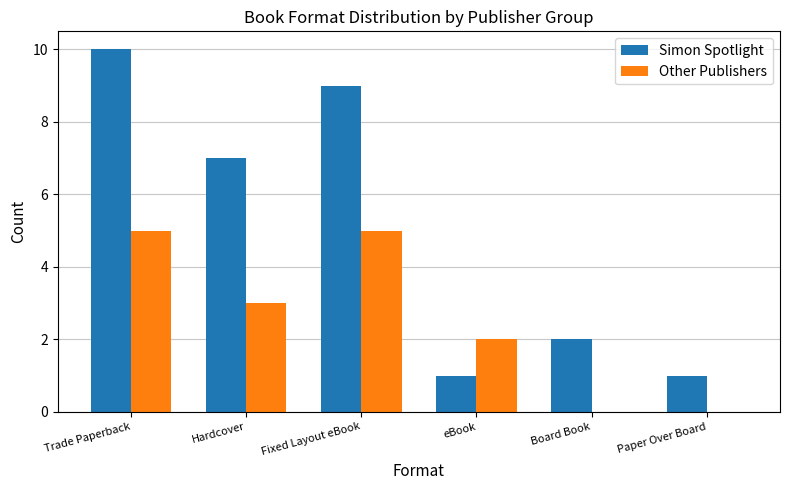

How many series are shown in this chart?

2